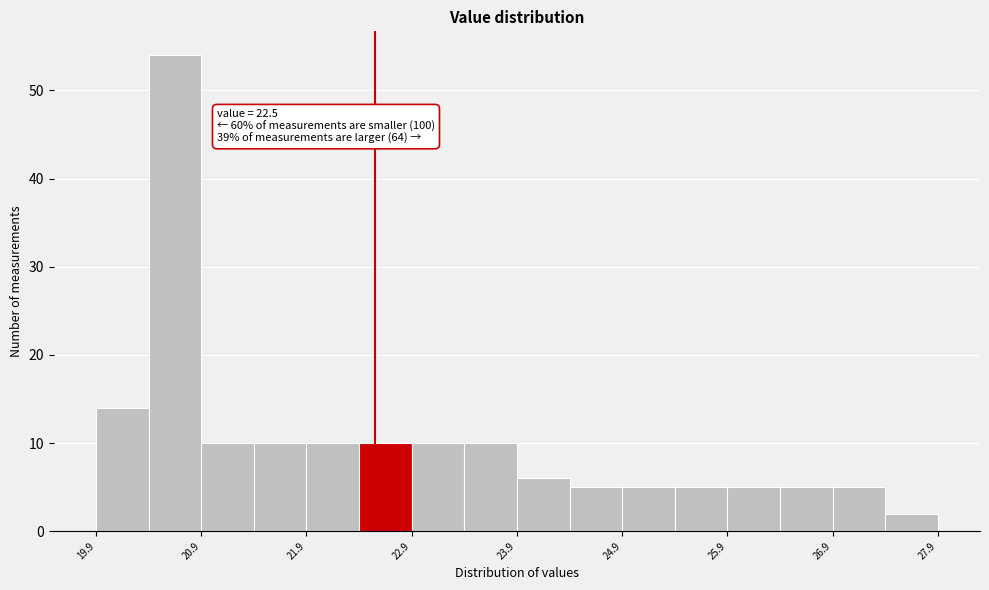

Over which range of the x-axis is the bar tallest?

20.35 to 20.85